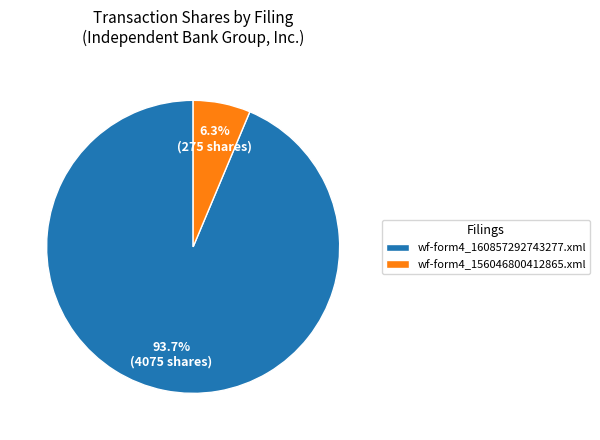

The wf-form4_156046800412865.xml slice represents 6% of the pie. True or false?

True